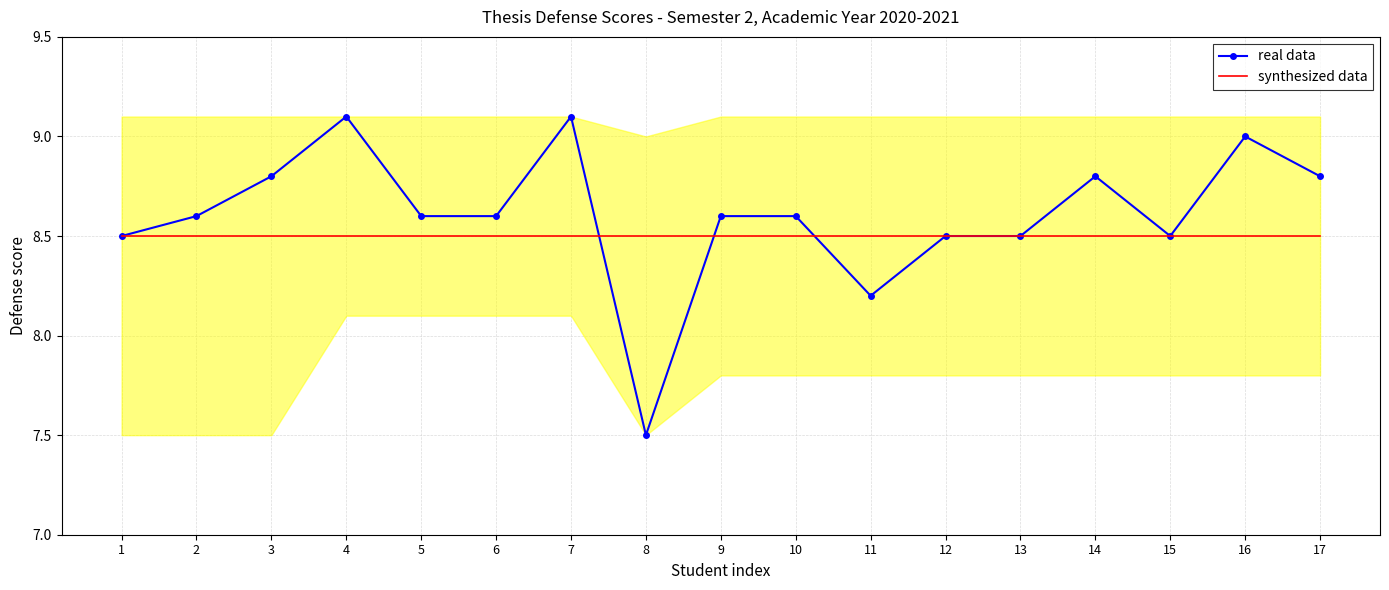

Is it true that synthesized data equals 4.5 at 14?

False